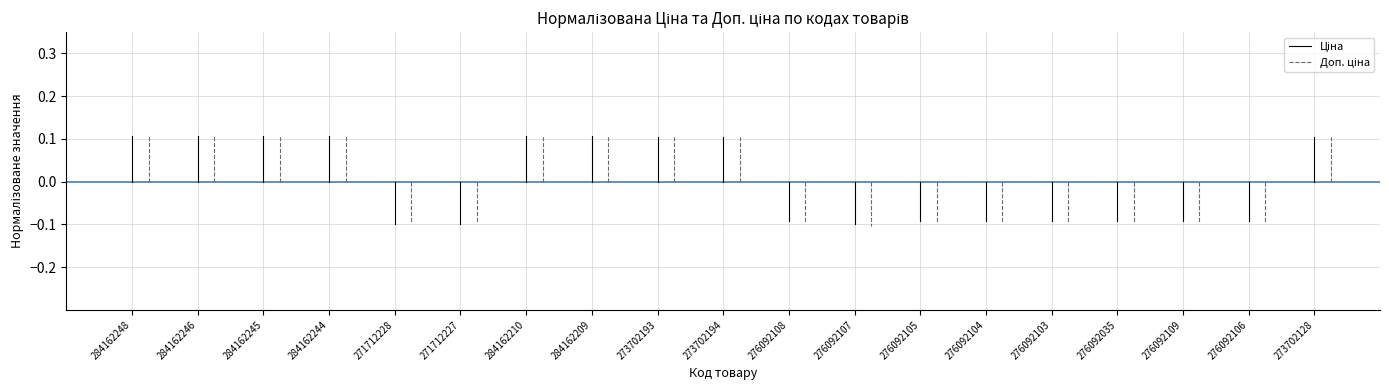

At which category is the sum across all series the highest?

284162246